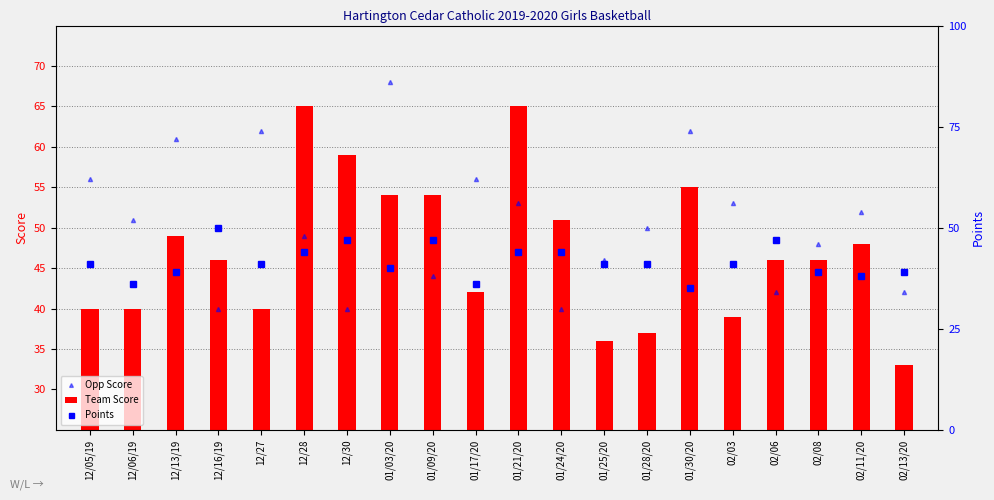

What is the label of the 18th bar from the right?

12/13/19